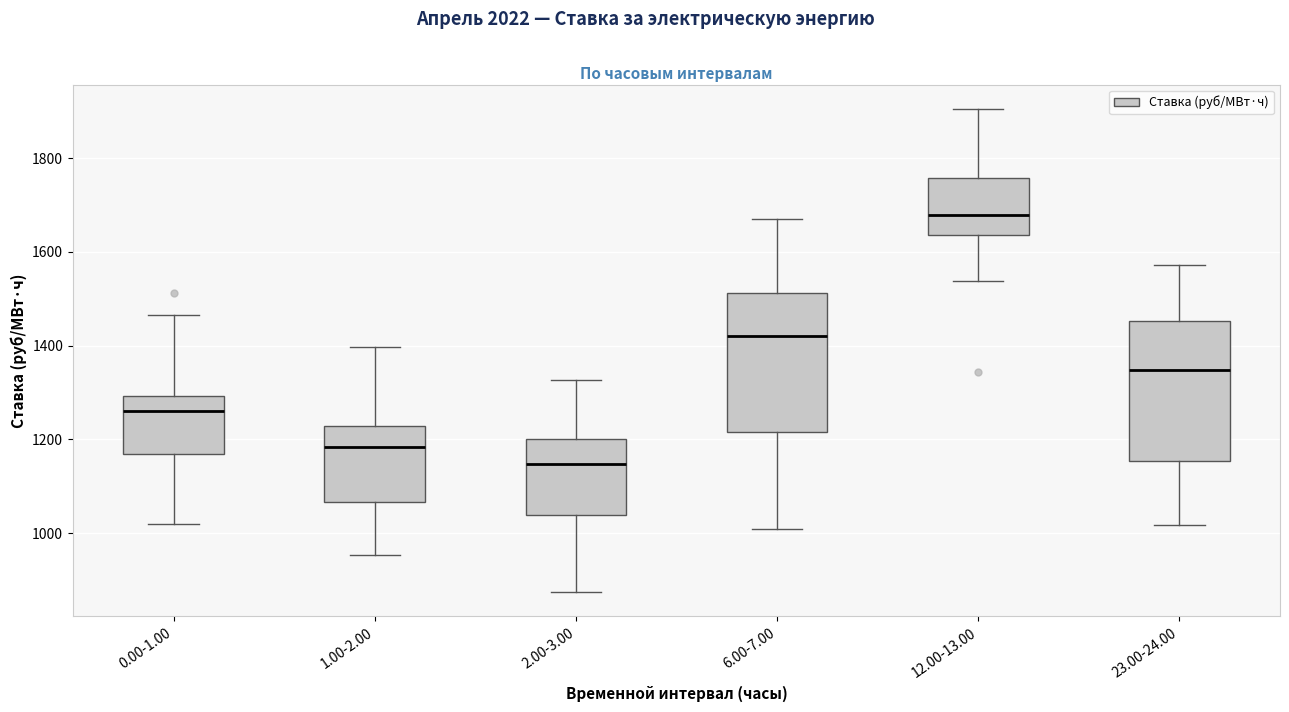

Which box's median line is the highest?

12.00-13.00